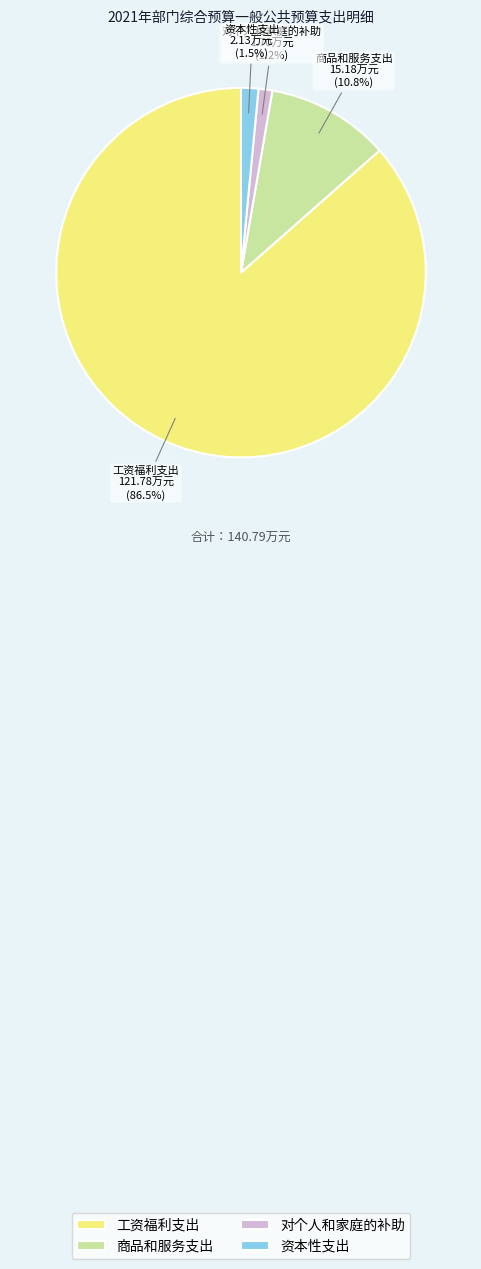

Between 资本性支出 and 工资福利支出, which is larger?

工资福利支出